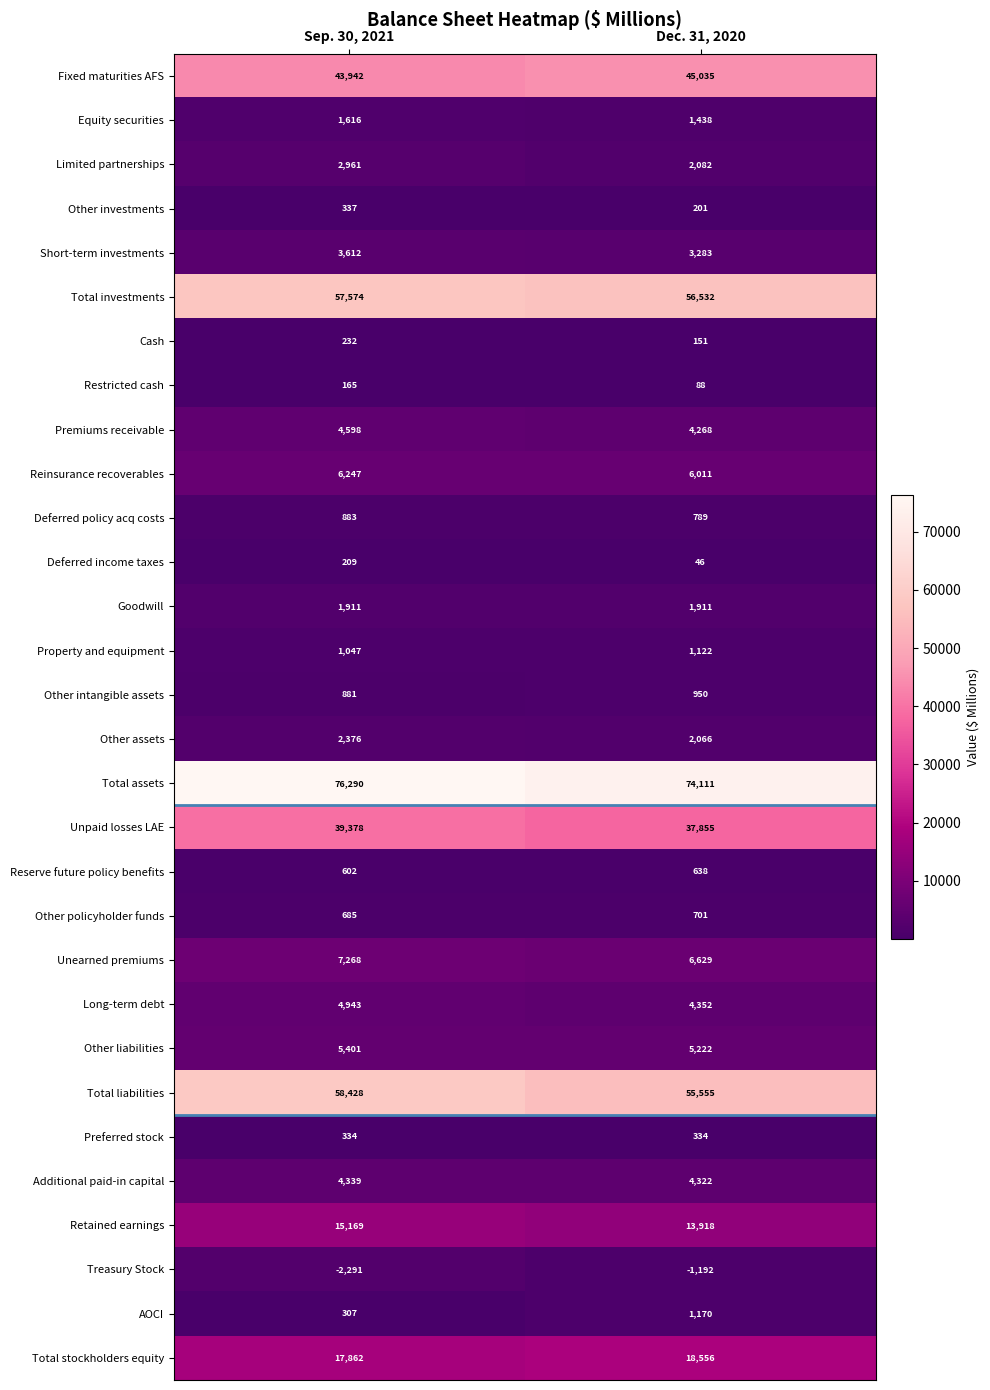

Rank the categories by Equity securities value from highest to lowest.

Sep. 30, 2021, Dec. 31, 2020